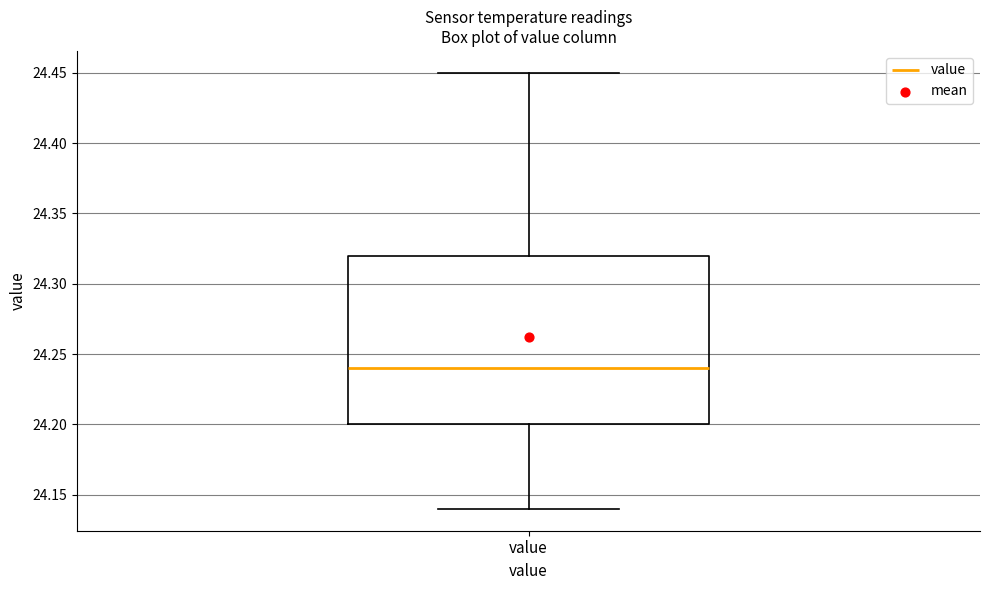

Read this box plot against the y-axis: the position of the median line, the range covered by the box, and the ends of both whiskers. The values are not printed on the chart, so give them approximately, as read against the axis.

median 24.24, box 24.20 to 24.32, whiskers 24.14 to 24.45